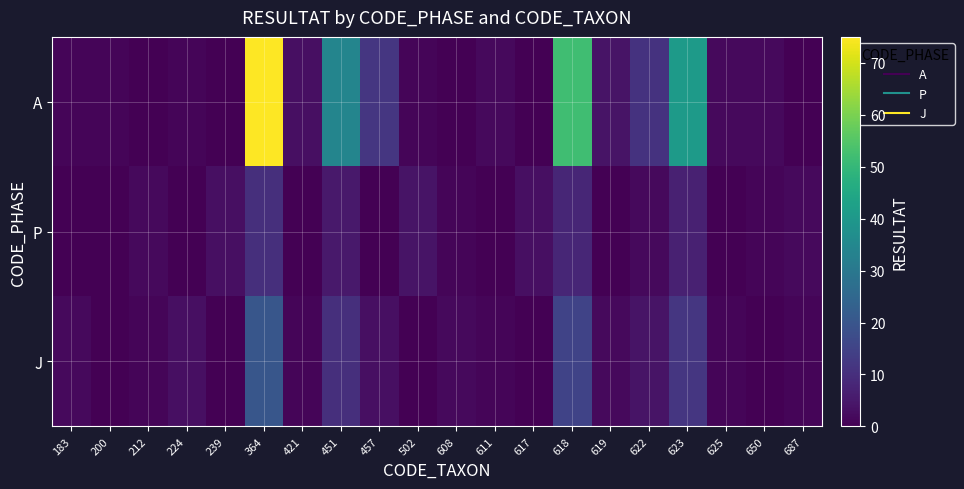

List the series in order of their peak value, highest first.

A, J, P